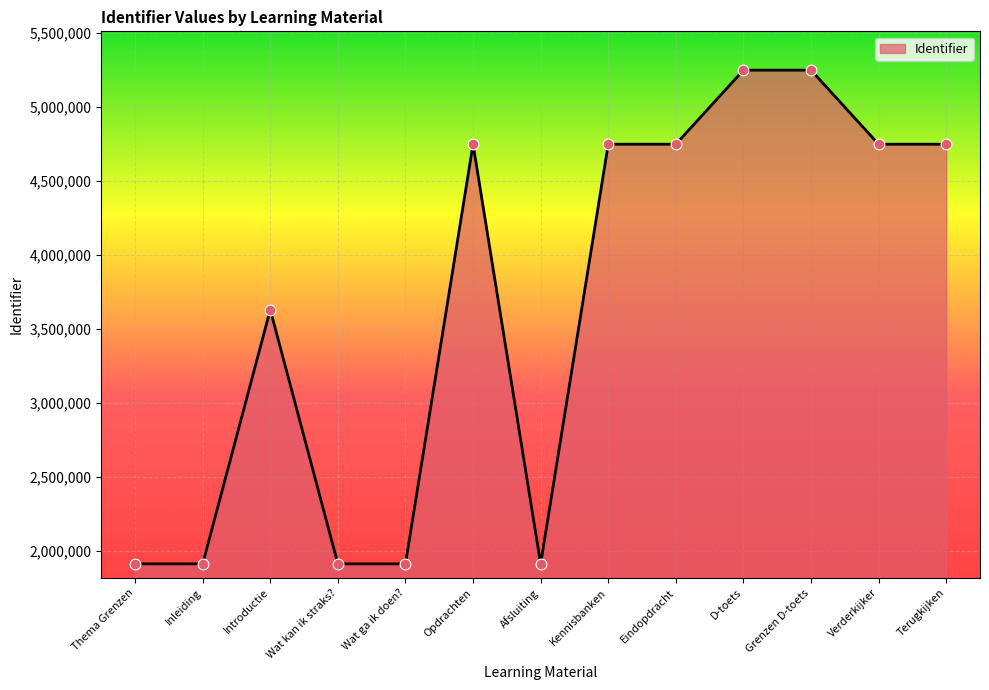

What is the change in value from Kennisbanken to Terugkijken?

+4